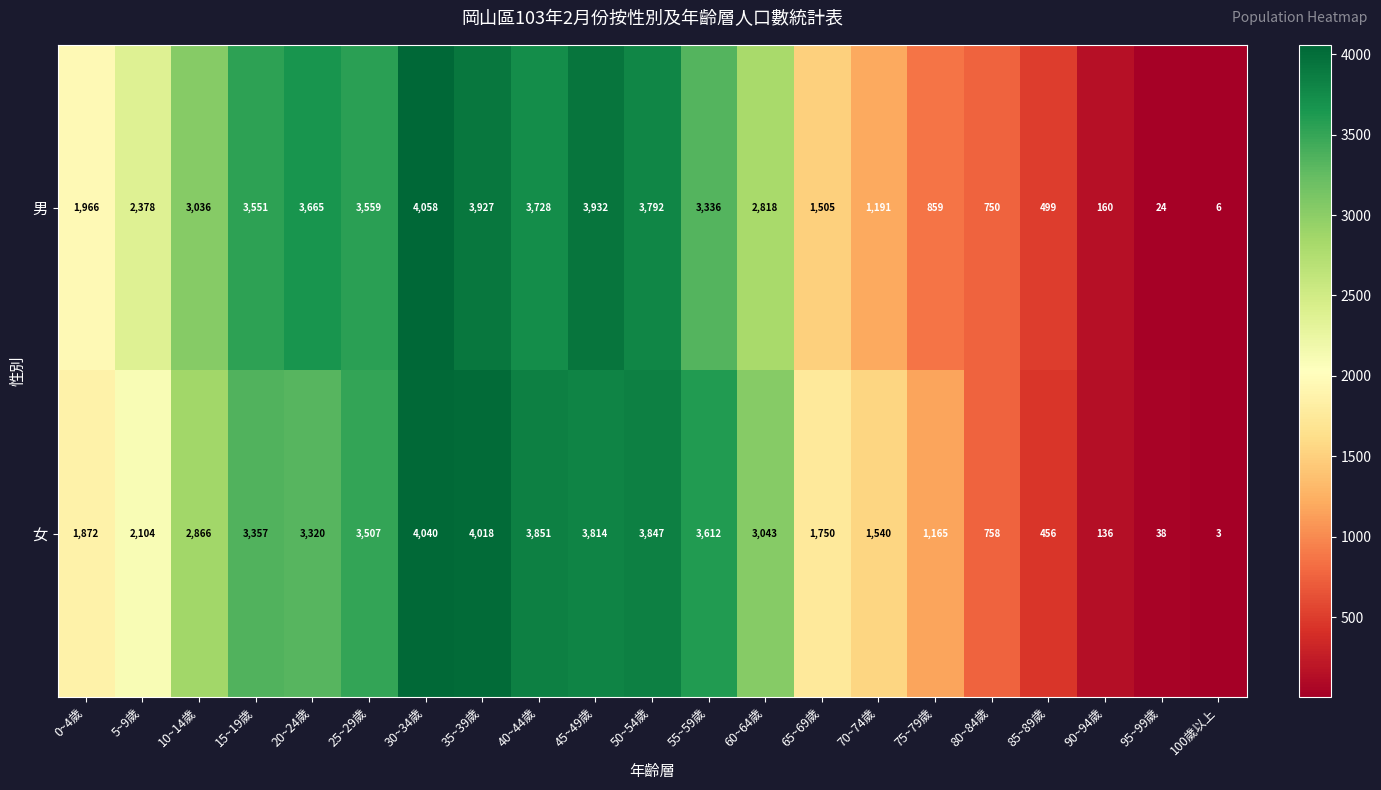

What is the sum of all 女 values?

49097